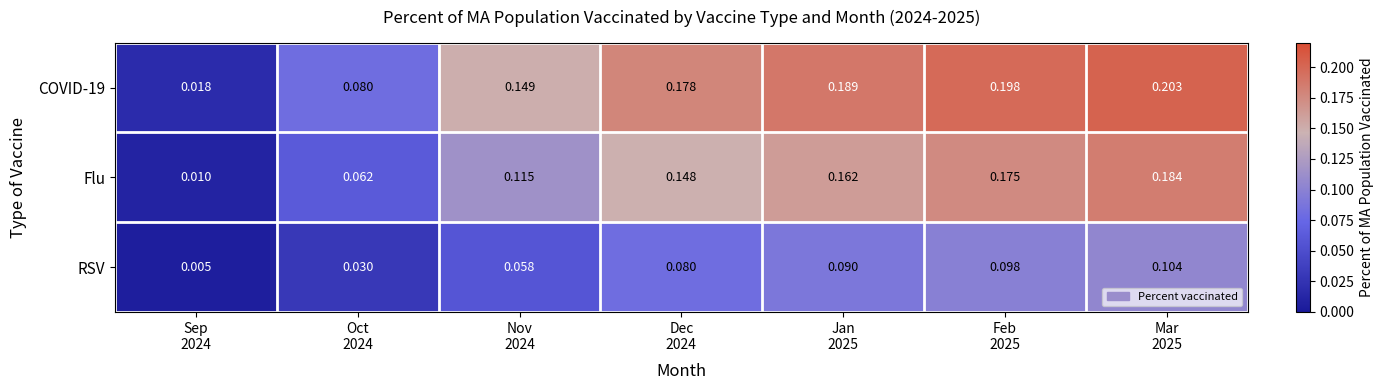

Which series has the widest spread of values?

COVID-19